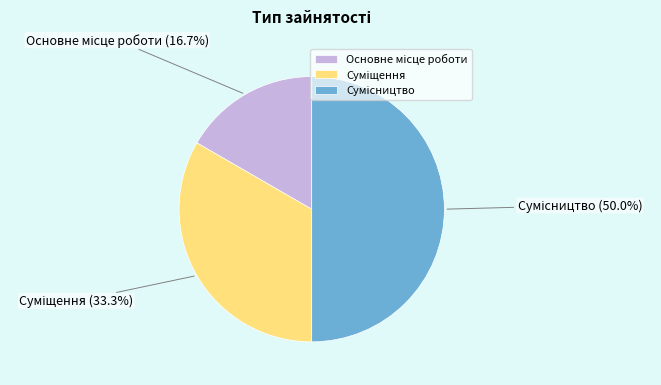

What is the change in value from Основне місце роботи to Суміщення?

+1